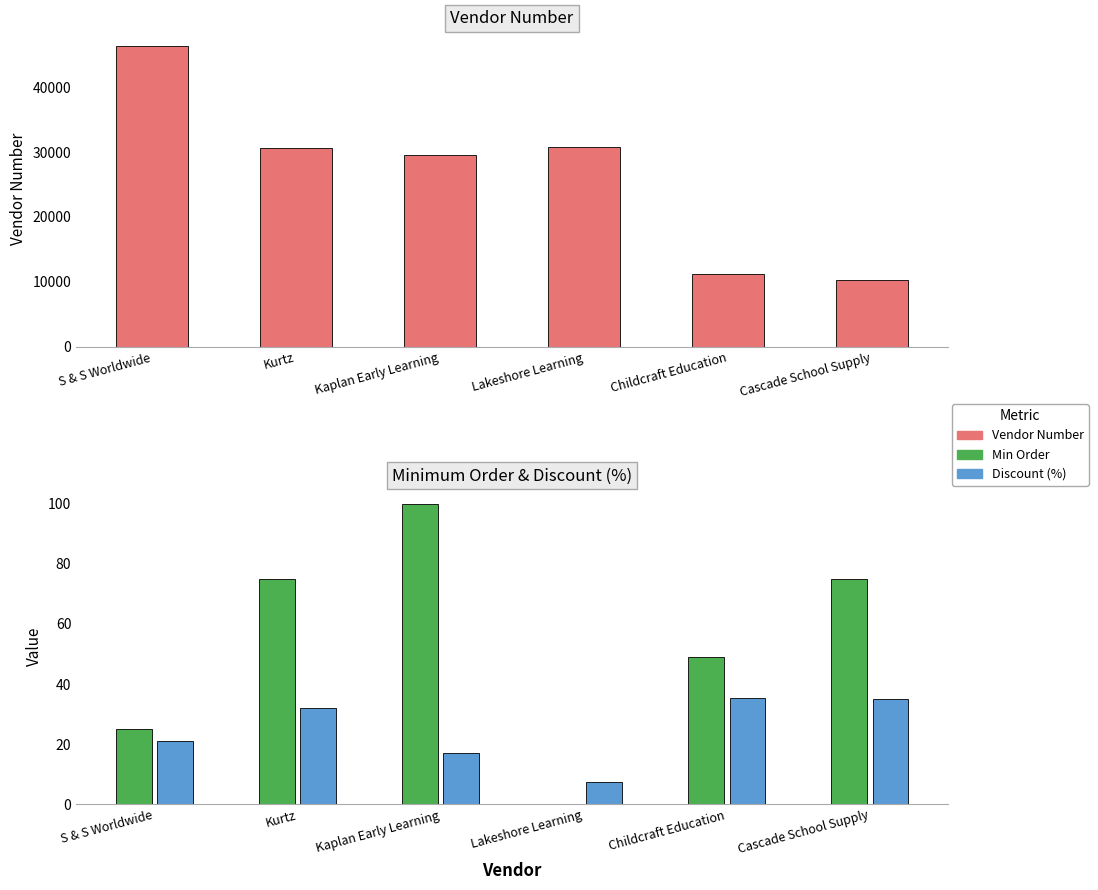

At S & S Worldwide, list the series in order from largest to smallest.

Vendor Number, Min Order, Discount (%)